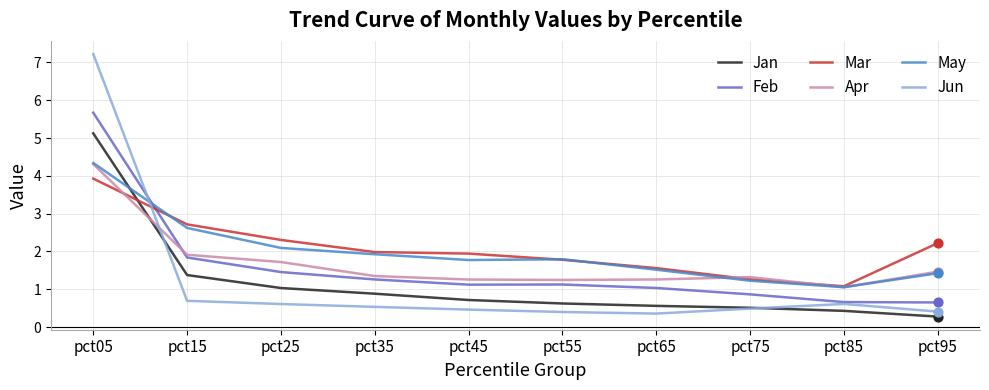

At which category is the sum across all series the highest?

pct05